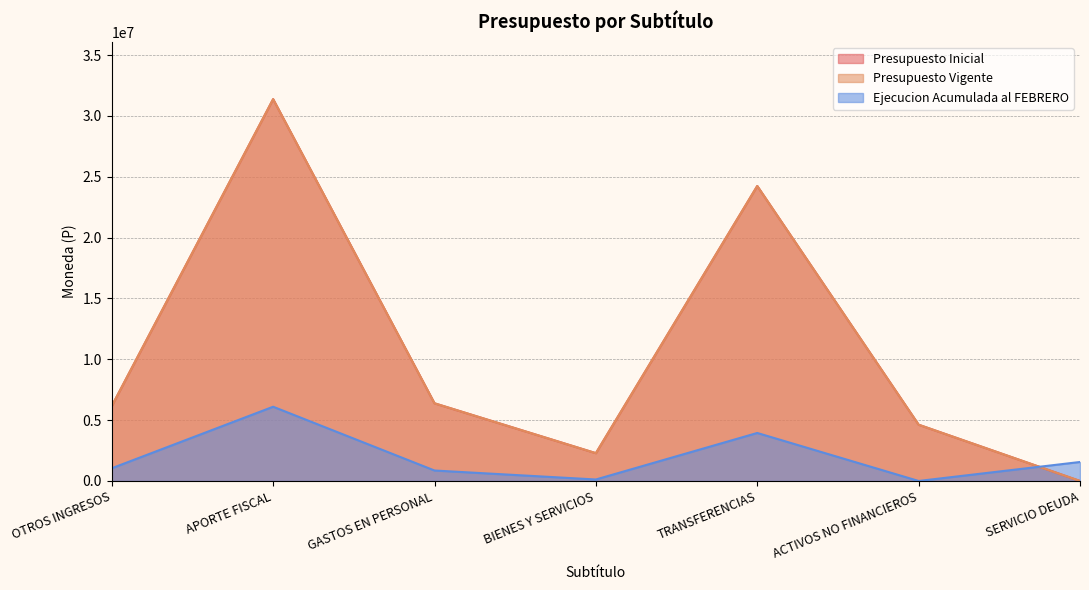

The Ejecucion Acumulada al FEBRERO series shows 1560999 at SERVICIO DEUDA. True or false?

True